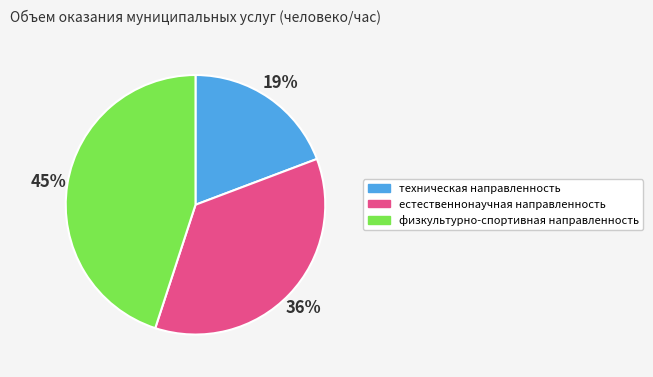

To the nearest percent, what percentage of the pie is естественнонаучная направленность?

36%